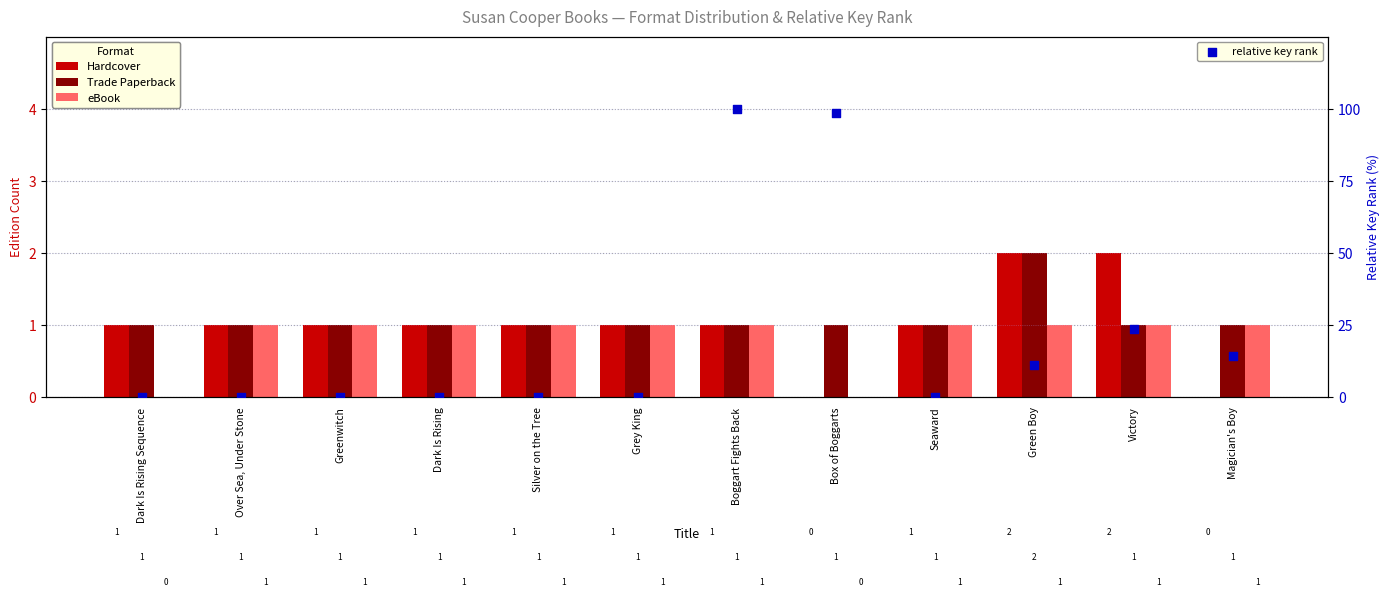

At which category is the sum across all series the highest?

Boggart Fights Back